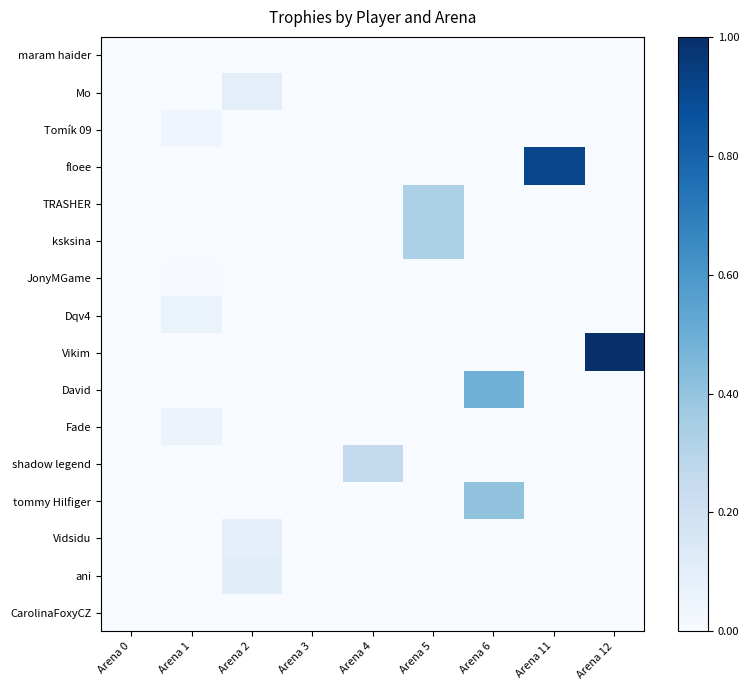

What is the greatest value displayed?

1.0